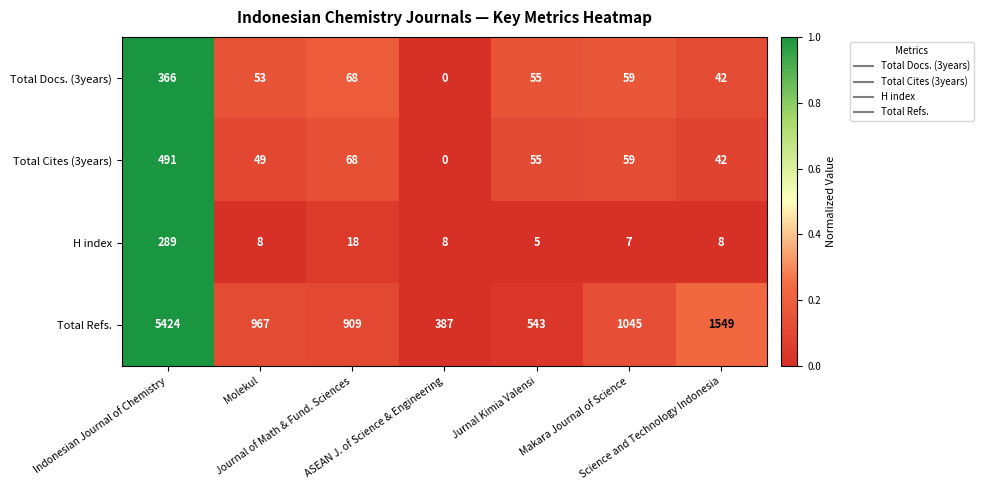

What is the difference between the highest and lowest values at Molekul?

959